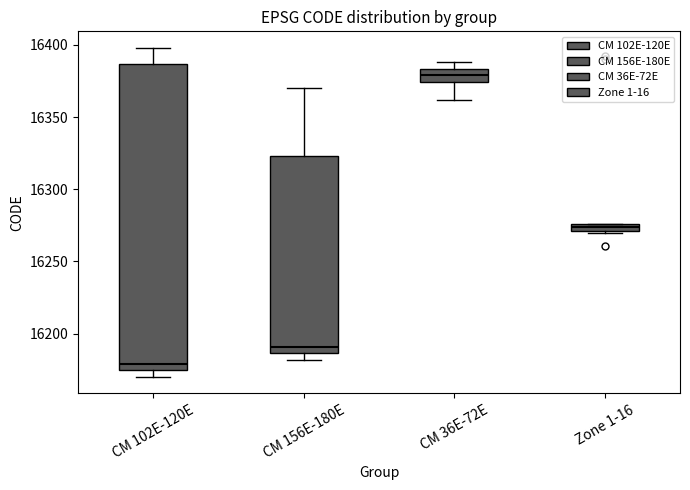

Where is the upper edge of the box for Zone 1-16 on the y-axis? The values are not printed on the chart, so give them approximately, as read against the axis.

16275